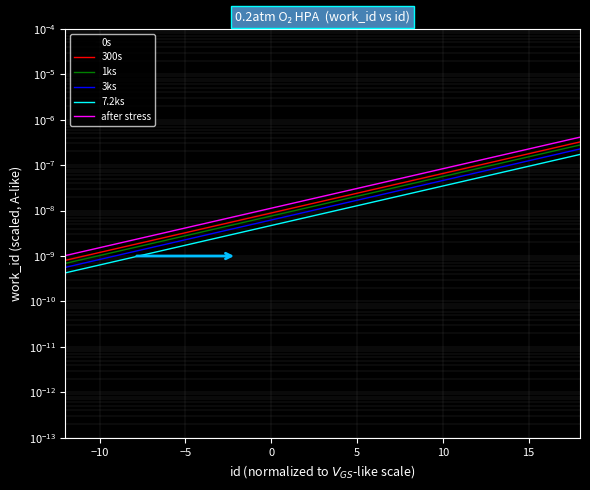

Which series has the largest range (max minus min)?

after stress